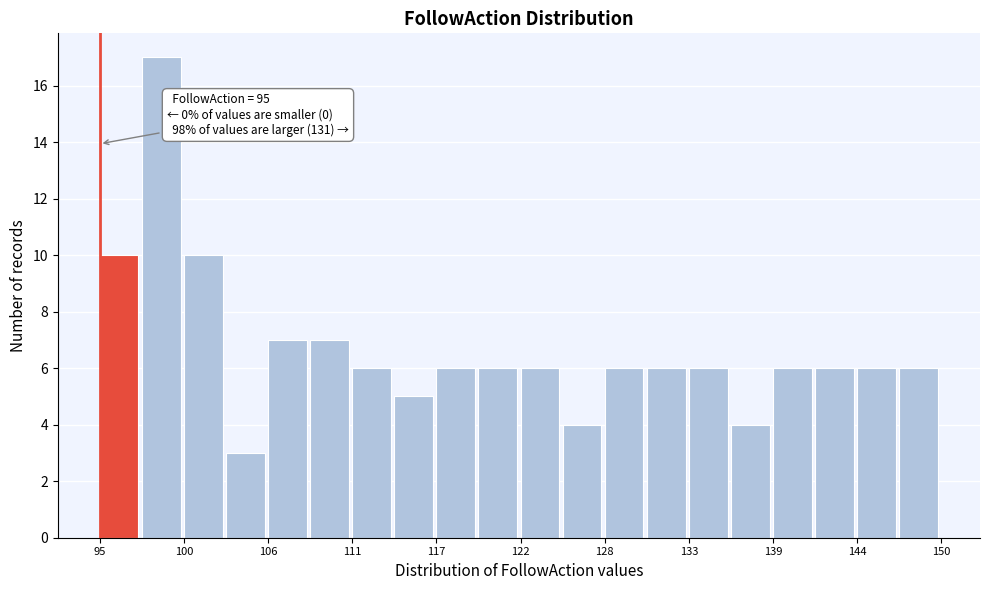

Read against the x-axis, roughly where is the centre of the tallest bar?

99